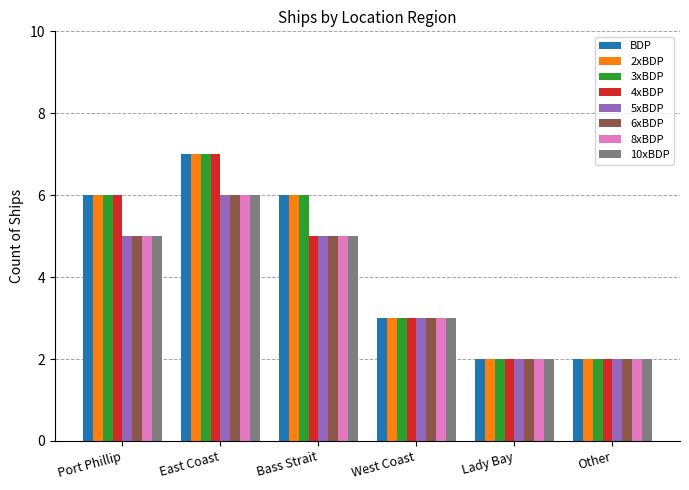

The 5xBDP series shows 2 at Other. True or false?

True